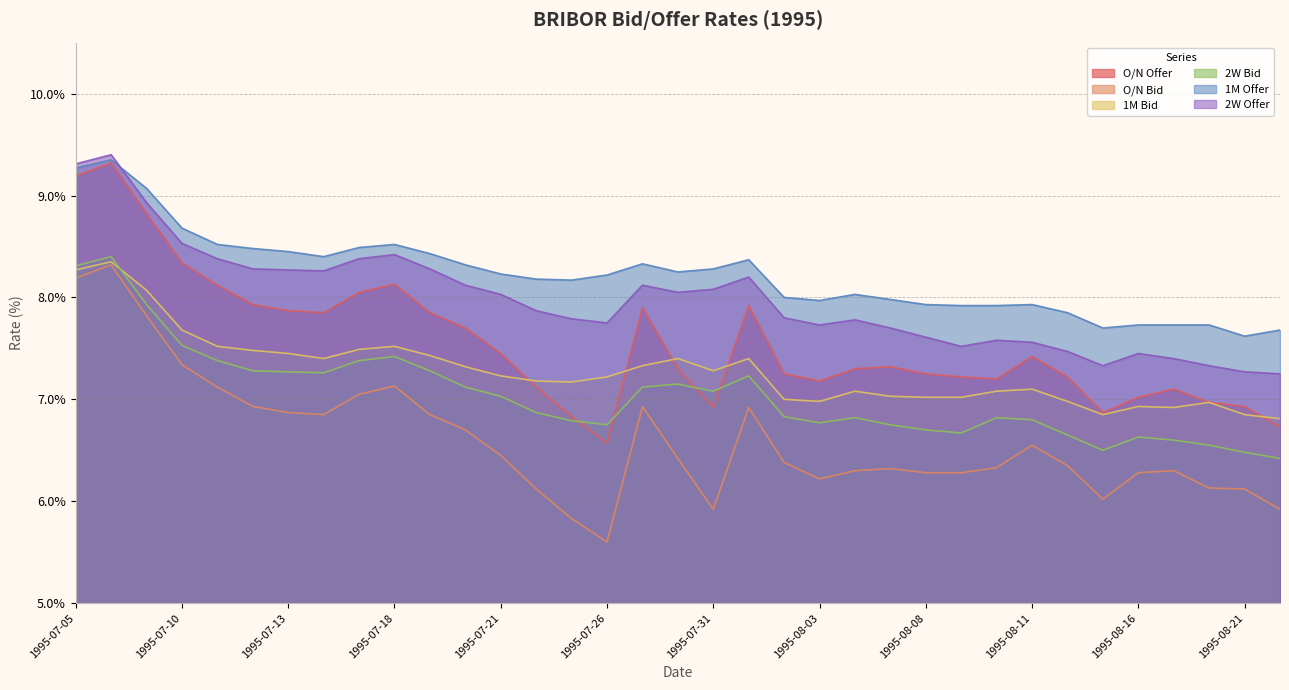

In 2W Offer, how many points are lower than both neighbors (excluding endpoints)?

6